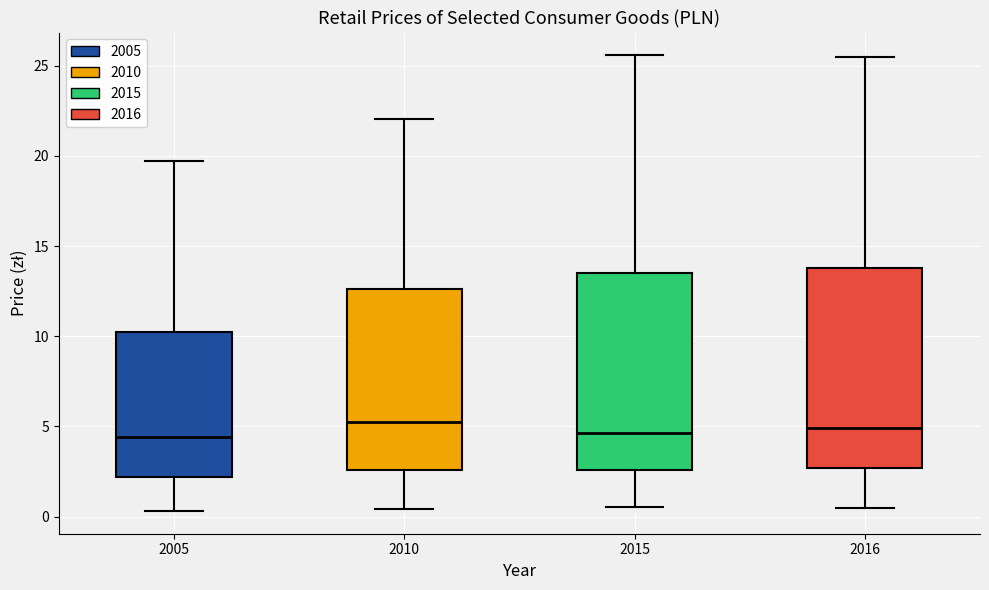

Reading left to right, read every box against the y-axis: the position of its median line, the range the box covers, and the ends of its whiskers. The values are not printed on the chart, so give them approximately, as read against the axis.

2005: median 4.5, box 2.0 to 10.0, whiskers 0.5 to 19.5
2010: median 5.0, box 2.5 to 12.5, whiskers 0.5 to 22.0
2015: median 4.5, box 2.5 to 13.5, whiskers 0.5 to 25.5
2016: median 5.0, box 2.5 to 14.0, whiskers 0.5 to 25.5